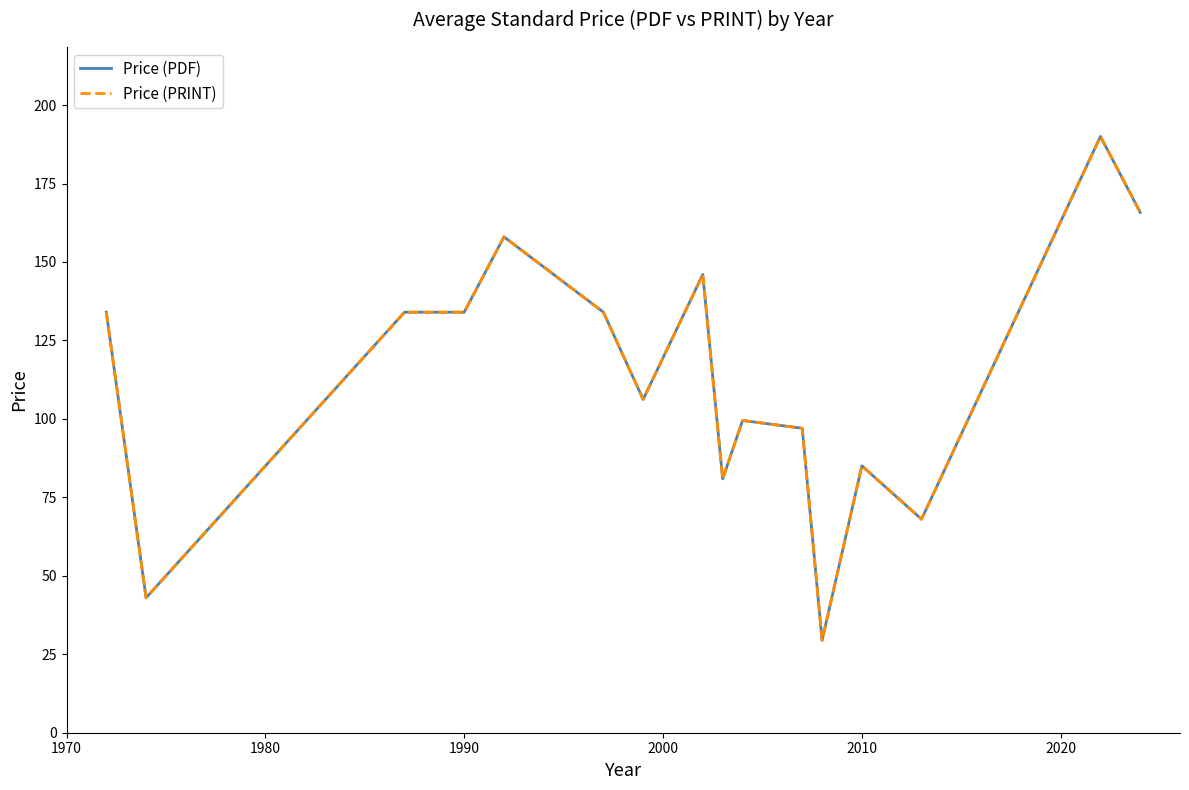

Reading left to right, extract all data points from this chart.

Price (PDF): 134.0	43.0	134.0	134.0	158.0	134.0	106.2	146.0	80.9	99.5	97.0	29.4	85.0	68.0	190.0	165.8
Price (PRINT): 134.0	43.0	134.0	134.0	158.0	134.0	106.2	146.0	80.9	99.5	97.0	29.4	85.0	68.0	190.0	165.8